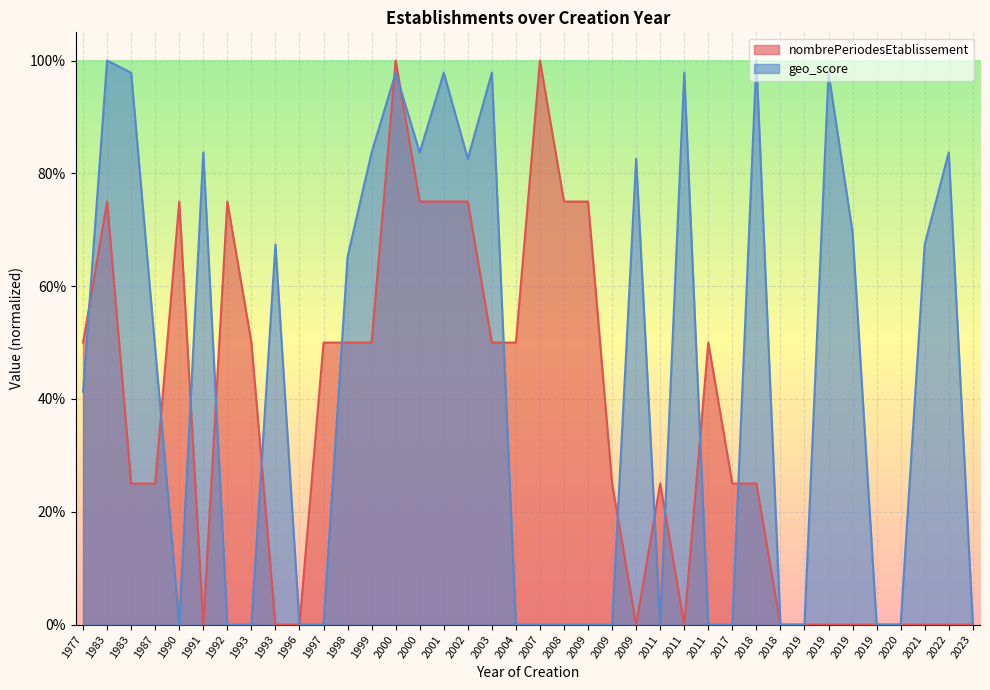

How many distinct data groups are displayed?

2